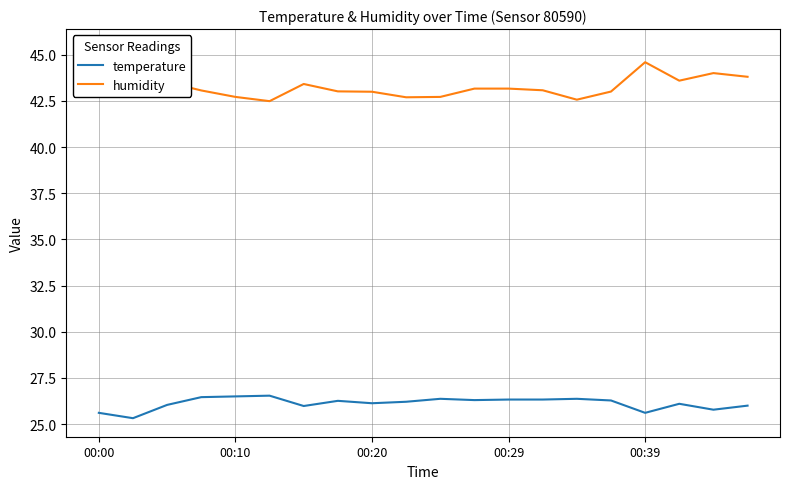

How many categories are shown in the chart?

20